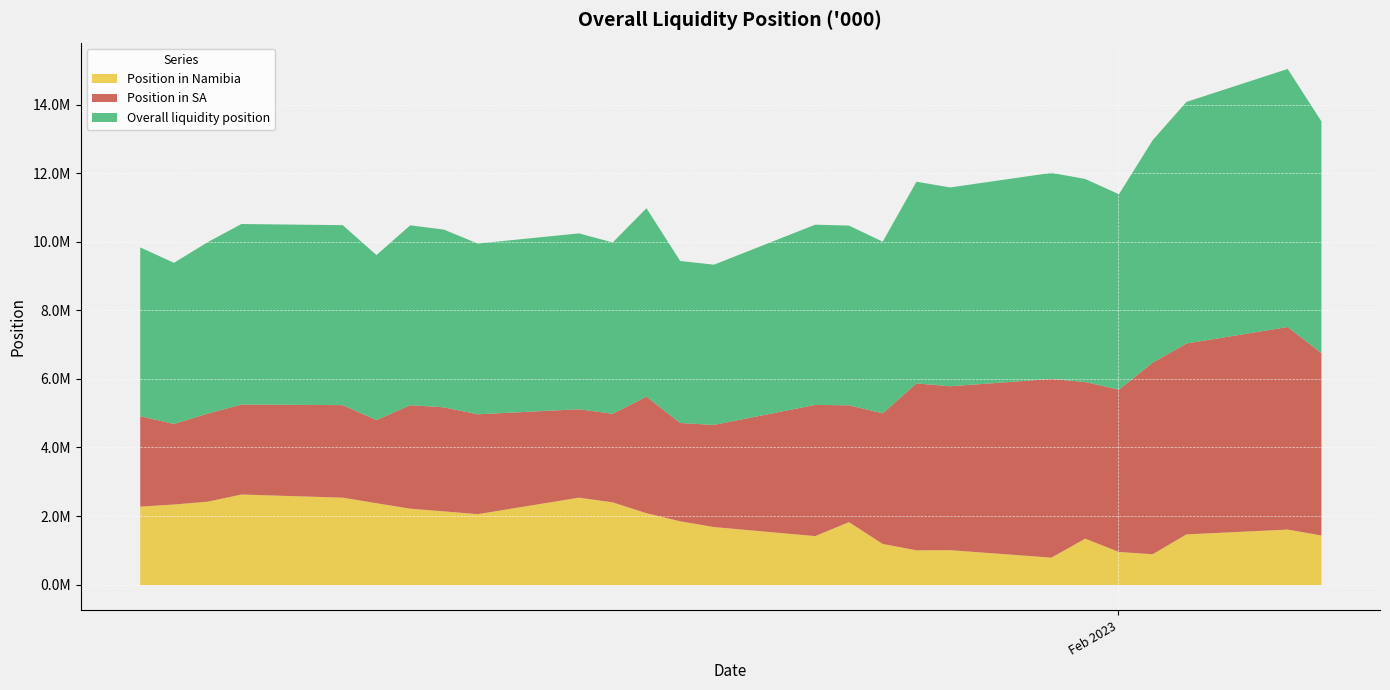

The Position in SA series shows 2866310.8 at 2023-01-19. True or false?

True